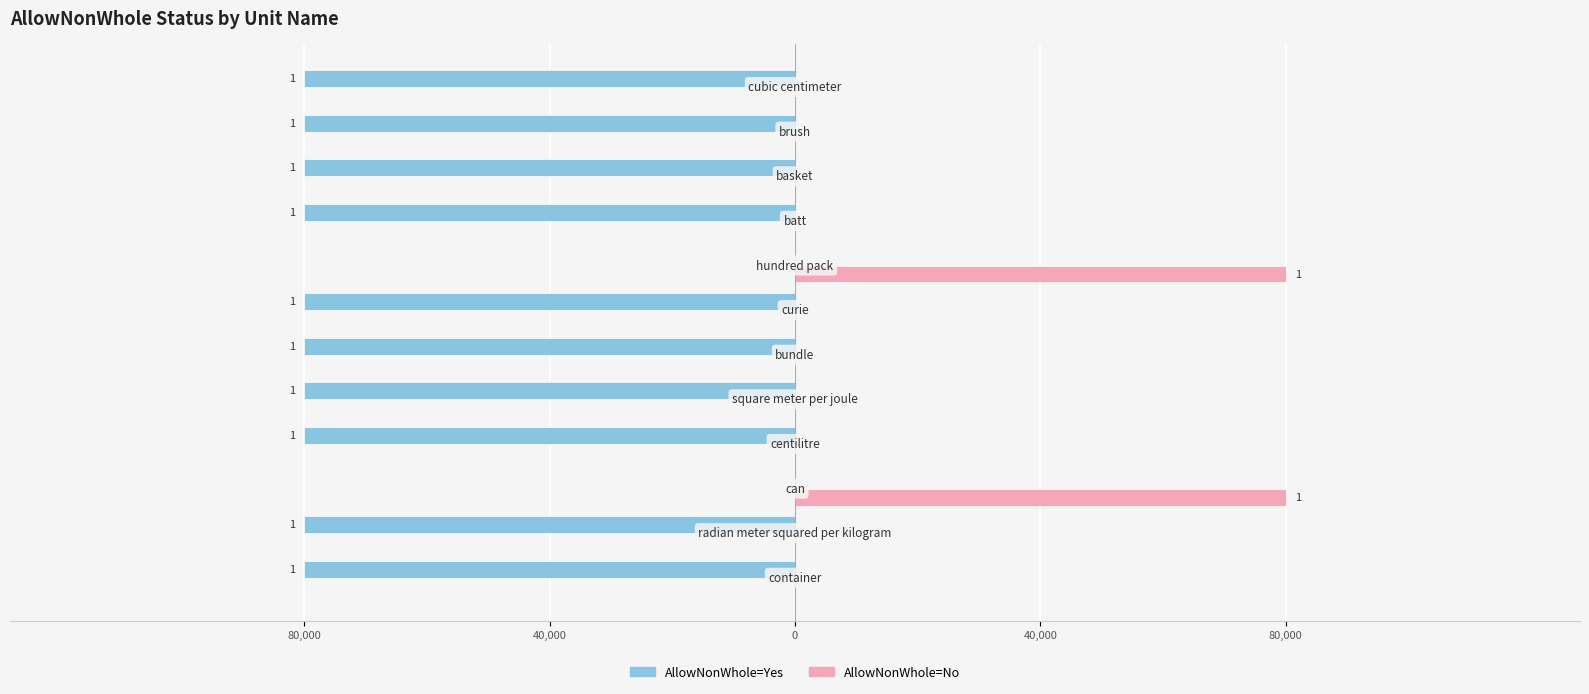

List the series in order of their peak value, highest first.

AllowNonWhole=No, AllowNonWhole=Yes